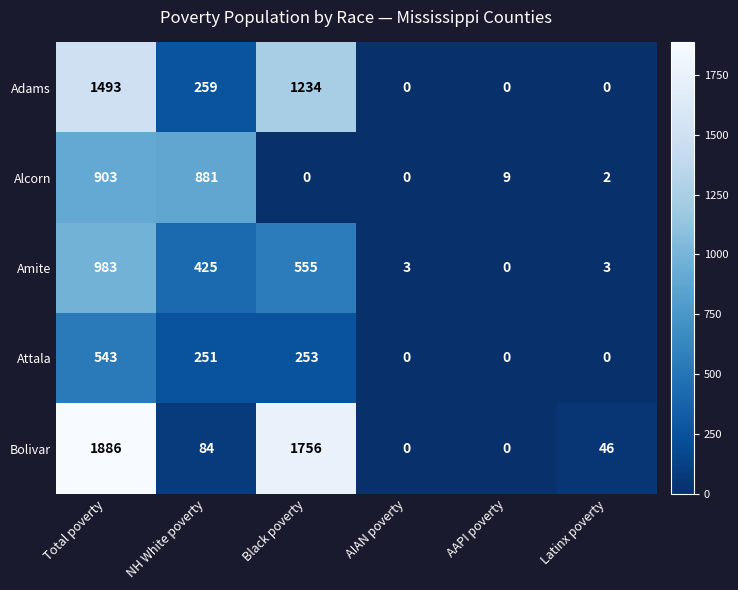

What is the spread (max minus min) of values at Total poverty?

1343